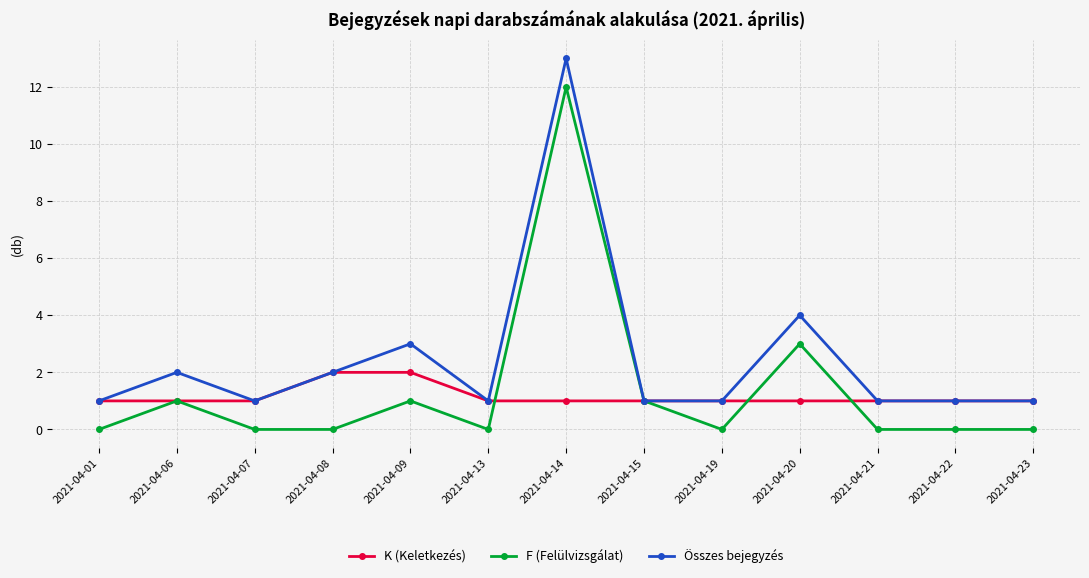

Rank the series at 2021-04-09 from highest to lowest value.

Összes bejegyzés, K (Keletkezés), F (Felülvizsgálat)